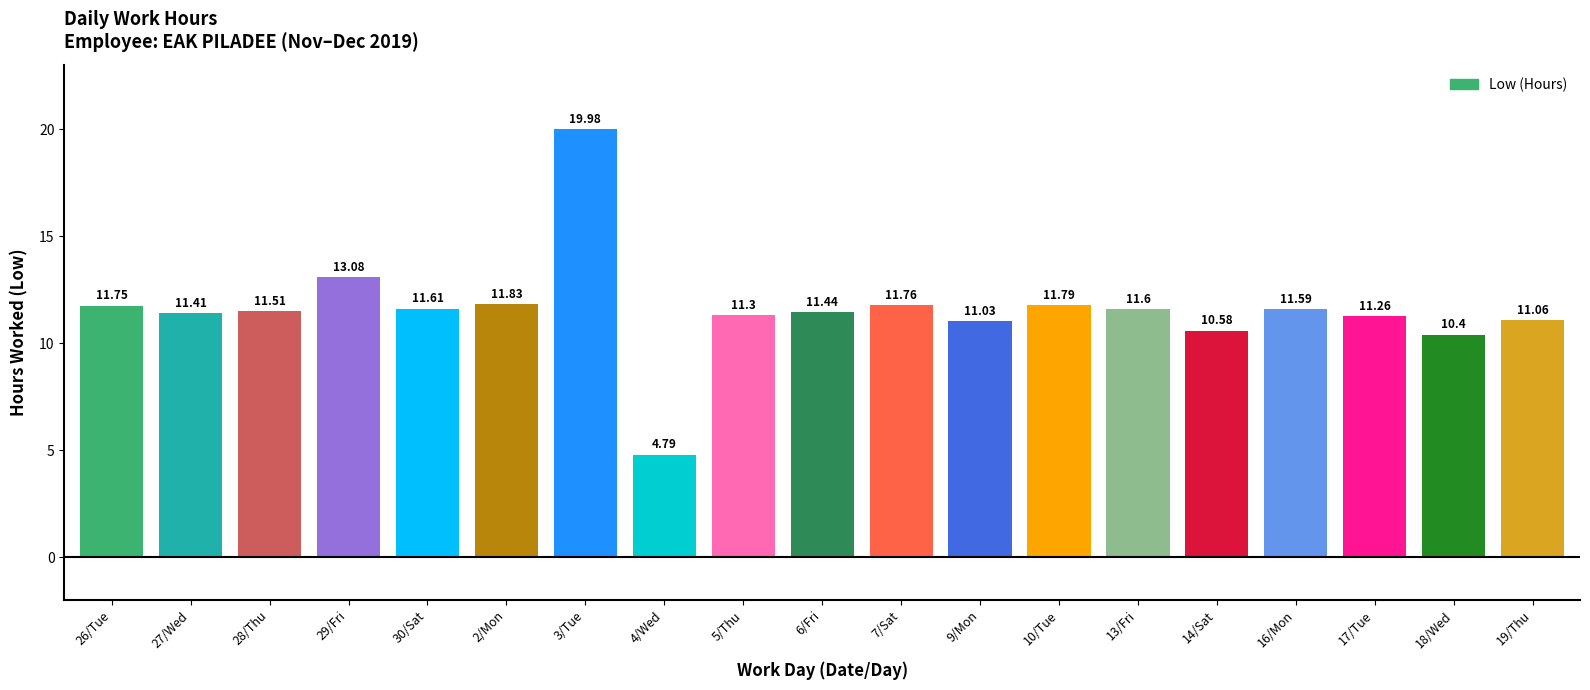

Rank the categories by value from lowest to highest.

4/Wed, 18/Wed, 14/Sat, 9/Mon, 19/Thu, 17/Tue, 5/Thu, 27/Wed, 6/Fri, 28/Thu, 16/Mon, 13/Fri, 30/Sat, 26/Tue, 7/Sat, 10/Tue, 2/Mon, 29/Fri, 3/Tue